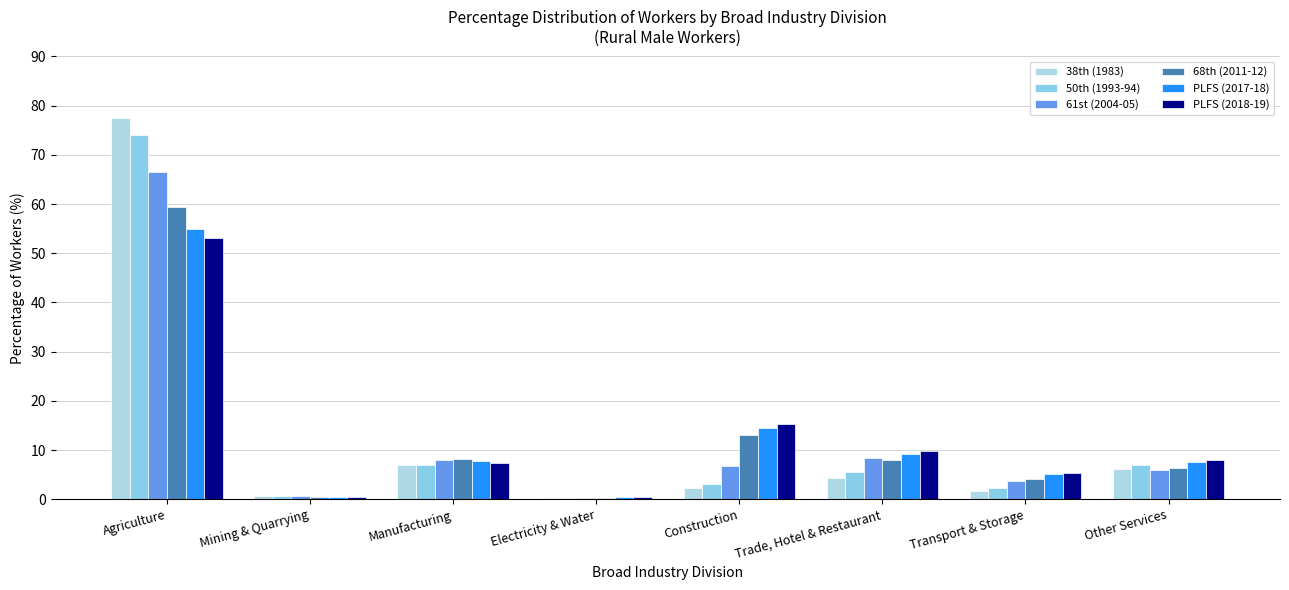

Which has a higher value, Mining & Quarrying or Construction?

Construction